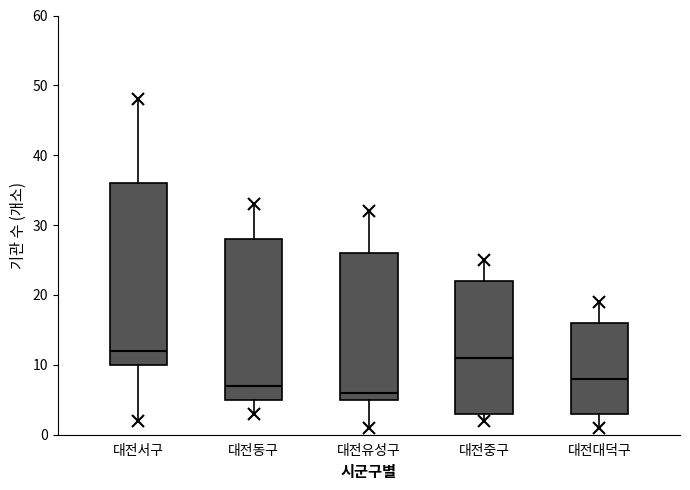

Reading left to right, transcribe this box plot: for each box, give where its median line is, the range the box spans, and where its two whiskers end, as read against the y-axis. The values are not printed on the chart, so give them approximately, as read against the axis.

대전서구: median 12, box 10 to 36, whiskers 2 to 48
대전동구: median 7, box 5 to 28, whiskers 3 to 33
대전유성구: median 6, box 5 to 26, whiskers 1 to 32
대전중구: median 11, box 3 to 22, whiskers 2 to 25
대전대덕구: median 8, box 3 to 16, whiskers 1 to 19